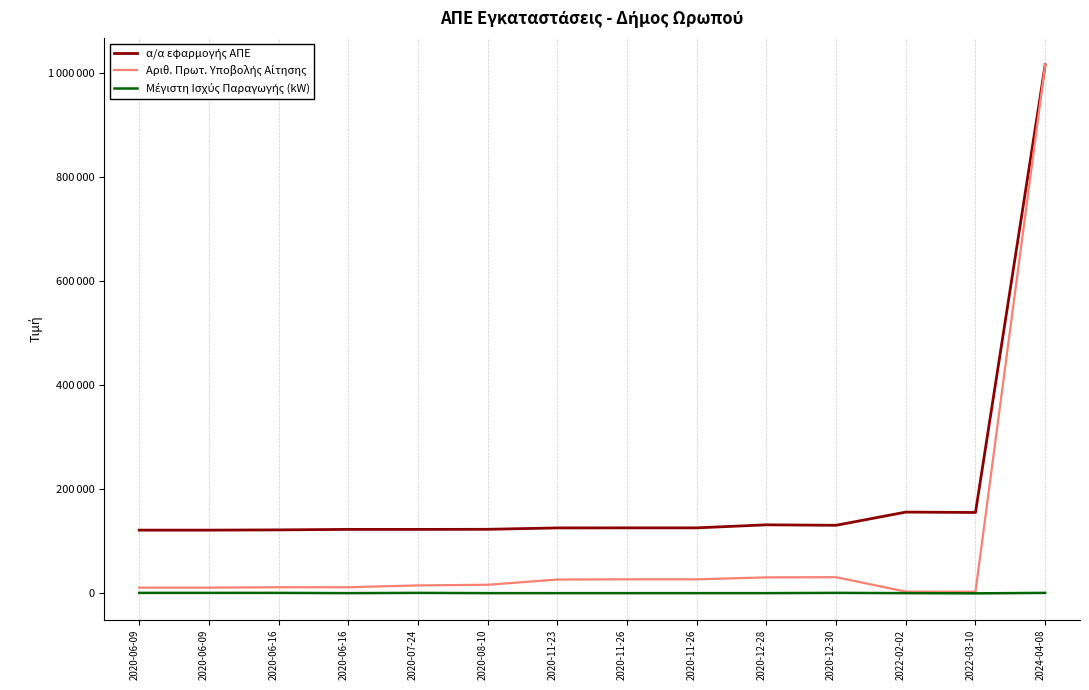

Reading left to right, what are all the values shown in this chart?

α/α εφαρμογής ΑΠΕ: 121530.0	121538.0	122034.0	122954.0	122959.0	123140.0	125786.0	125916.0	125919.0	131755.0	130853.0	156204.0	155474.0	1015524.0
Αριθ. Πρωτ. Υποβολής Αίτησης: 11099.0	11098.0	11817.0	11816.0	15346.0	16568.0	26597.0	27040.0	27041.0	30815.0	31116.0	3420.0	3123.0	1015524.0
Μέγιστη Ισχύς Παραγωγής (kW): 999.5	999.5	999.5	499.5	999.5	499.5	499.5	499.9	499.9	495.6	999.9	499.5	99.5	999.9